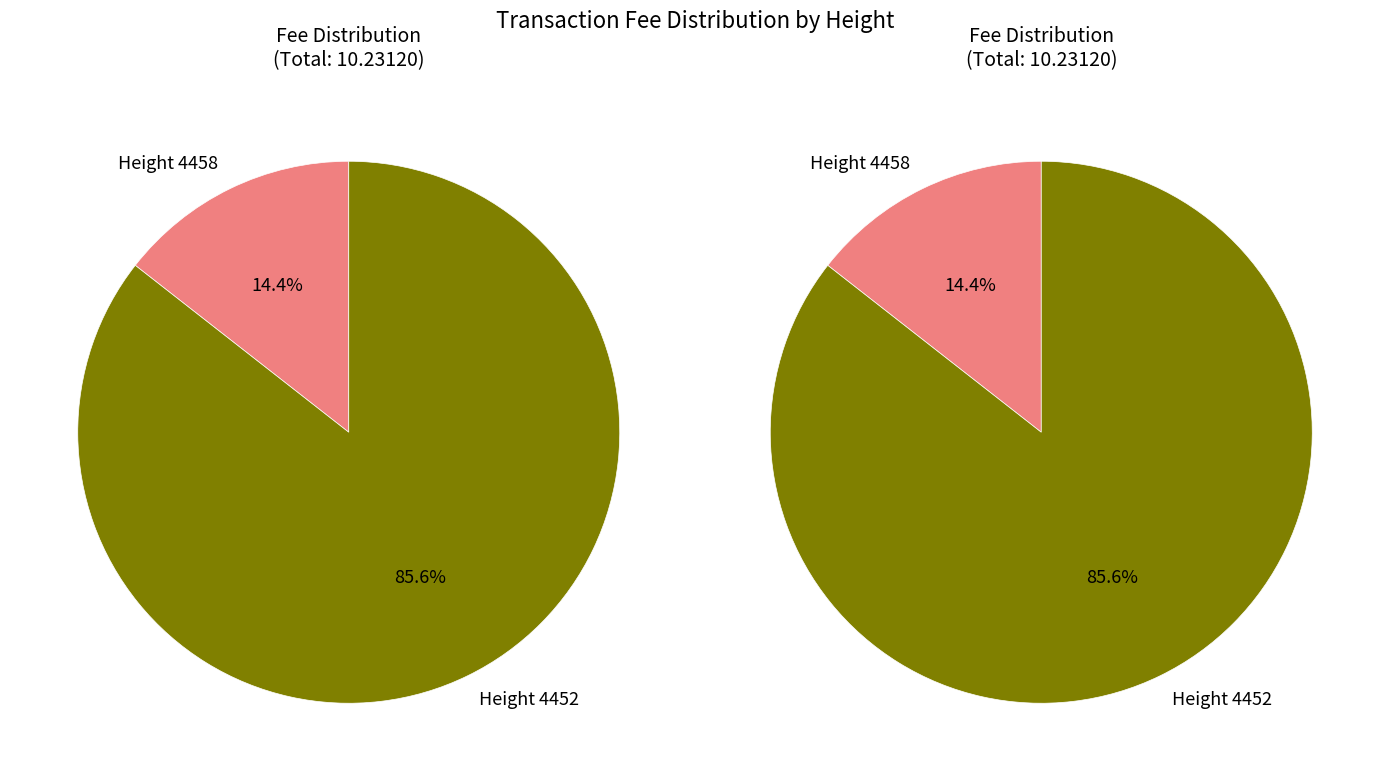

To the nearest percent, what is the difference between the 4458 and 4452 slice percentages?

71%